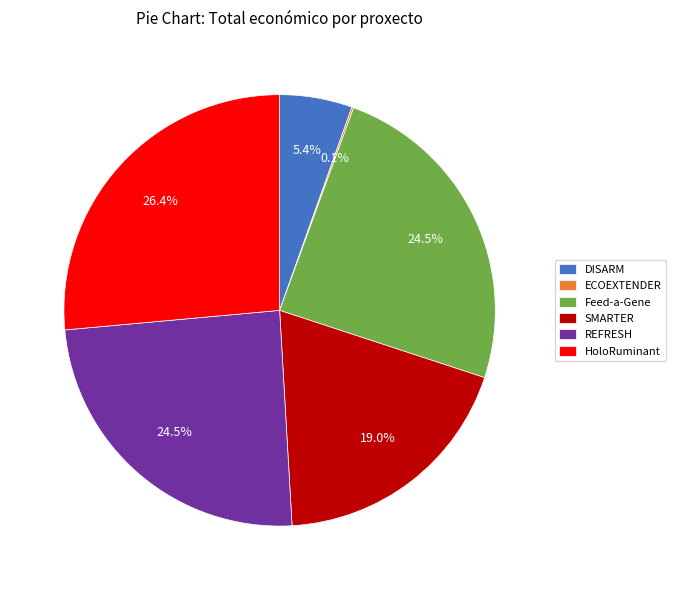

To the nearest percent, what is the difference between the largest and smallest slice percentages?

26%